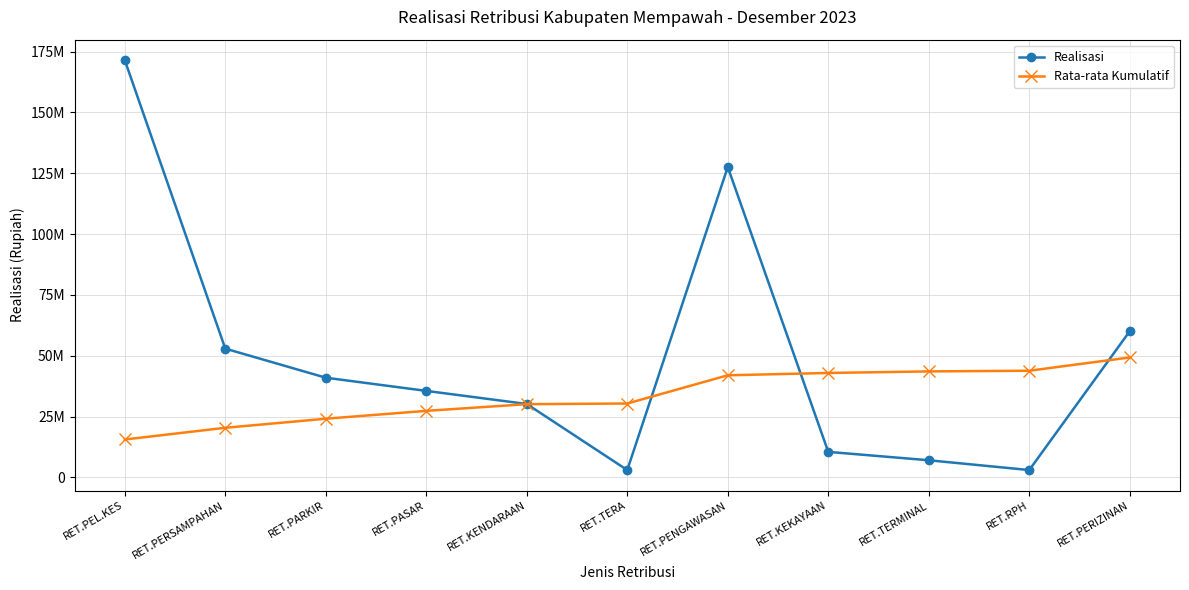

The value of Rata-rata Kumulatif at RET.TERMINAL is 43566470.9. True or false?

True